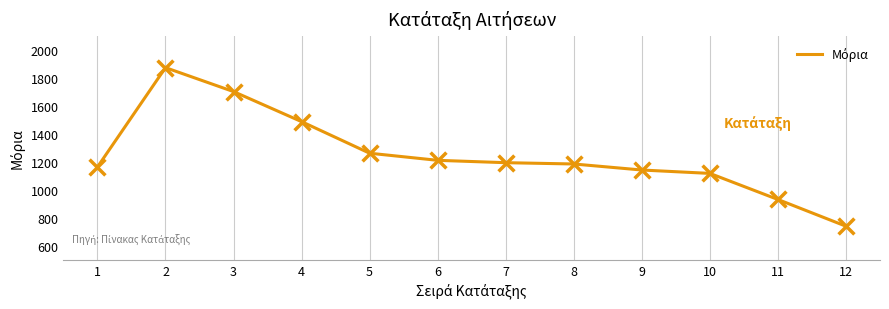

What is the change in value from 3 to 4?

-214.7